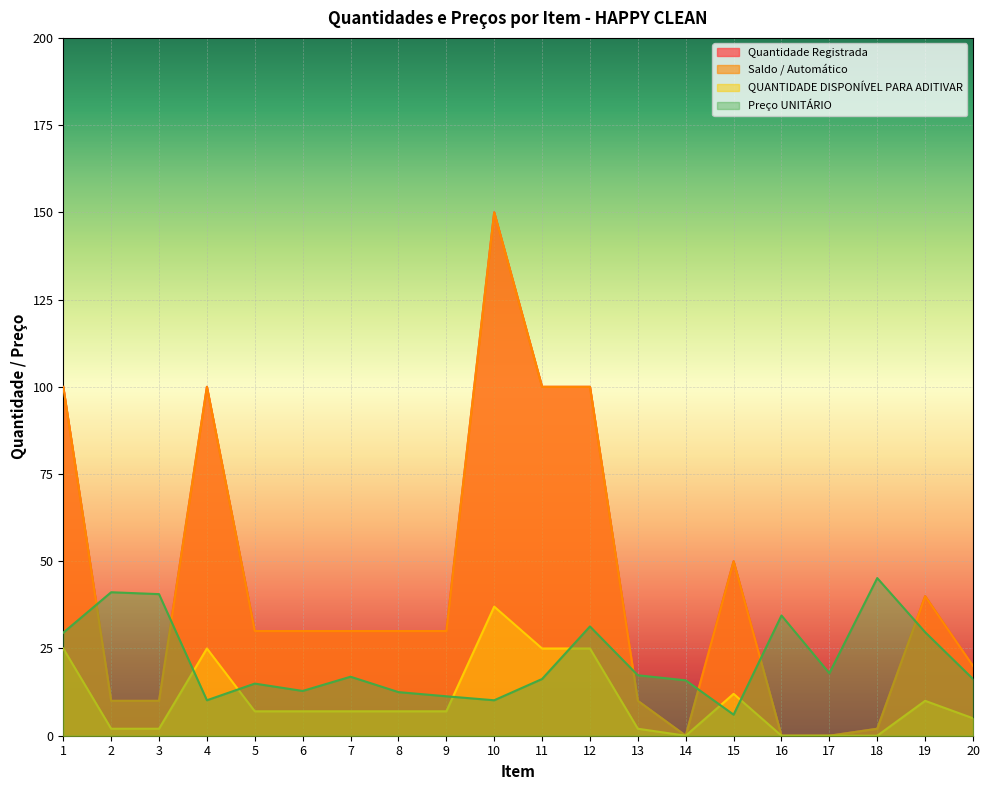

Where is Preço UNITÁRIO nearest to the value 25?

1